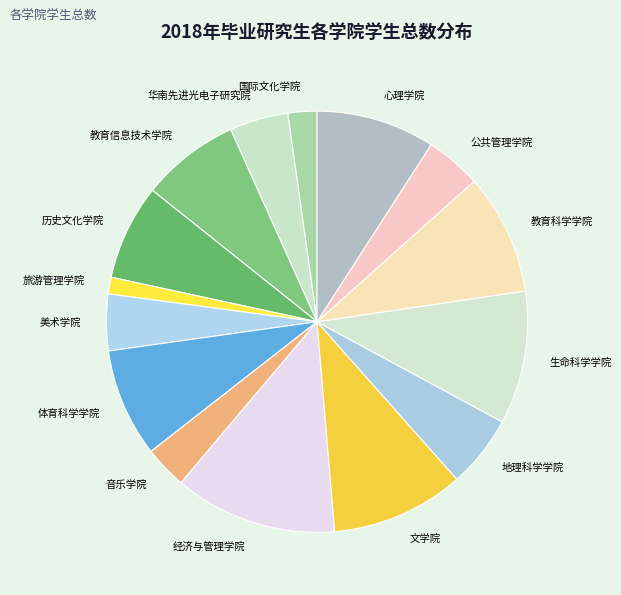

Which has a higher value, 生命科学学院 or 教育科学学院?

生命科学学院